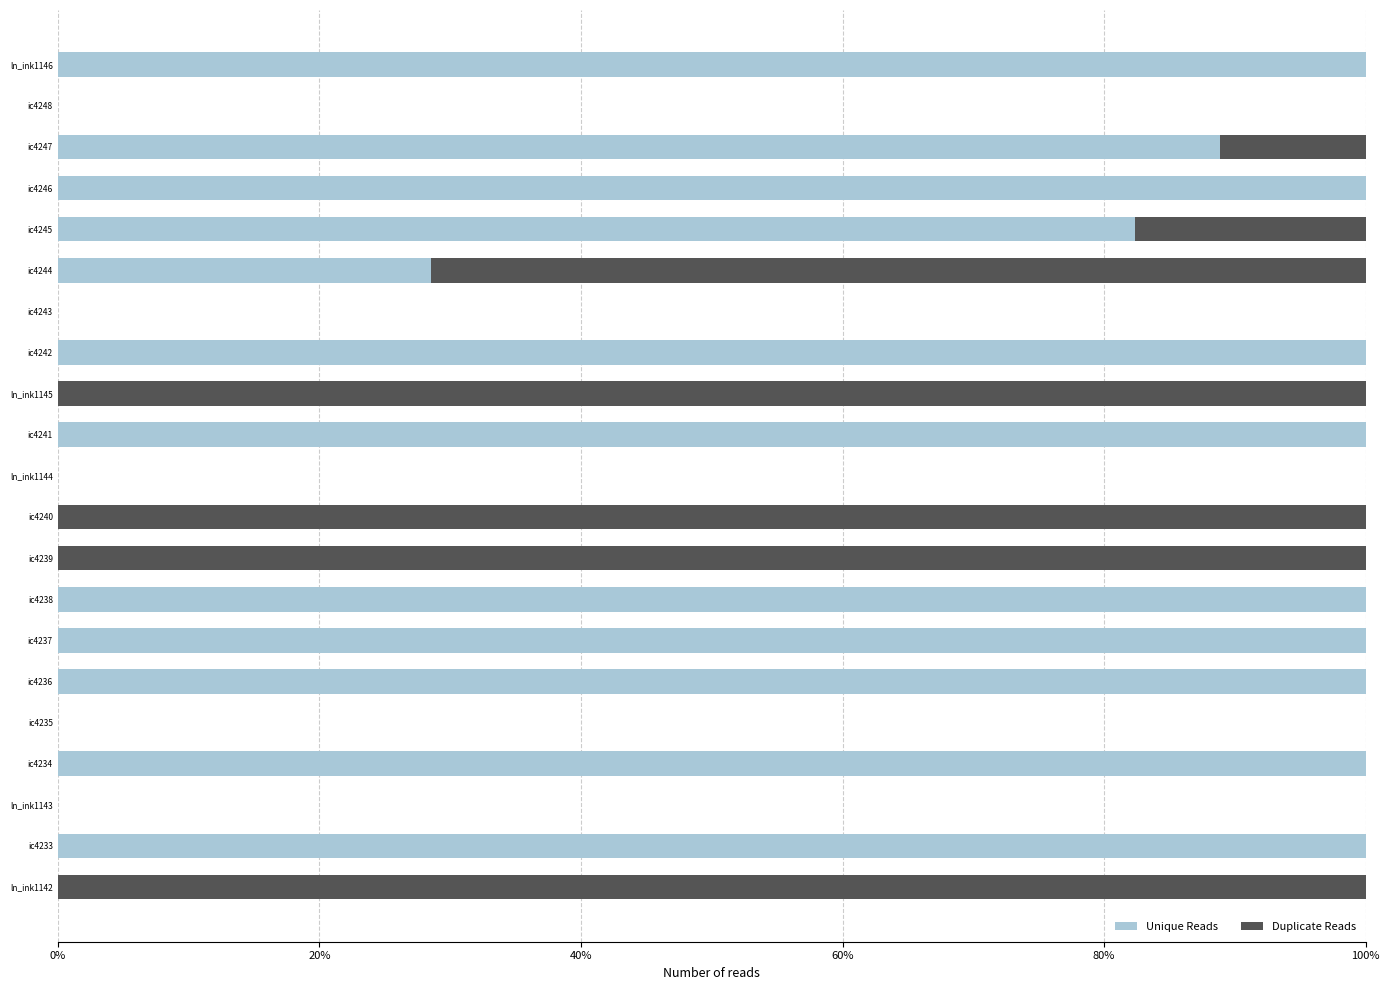

What is the highest value of the Unique Reads series?

100.0